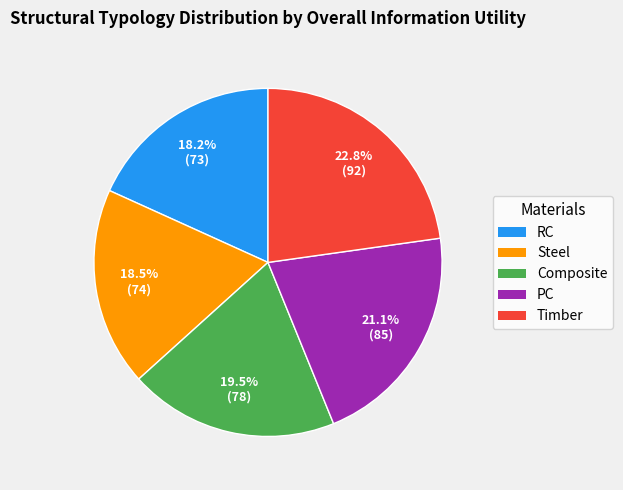

Does Composite represent more than half of the total?

No